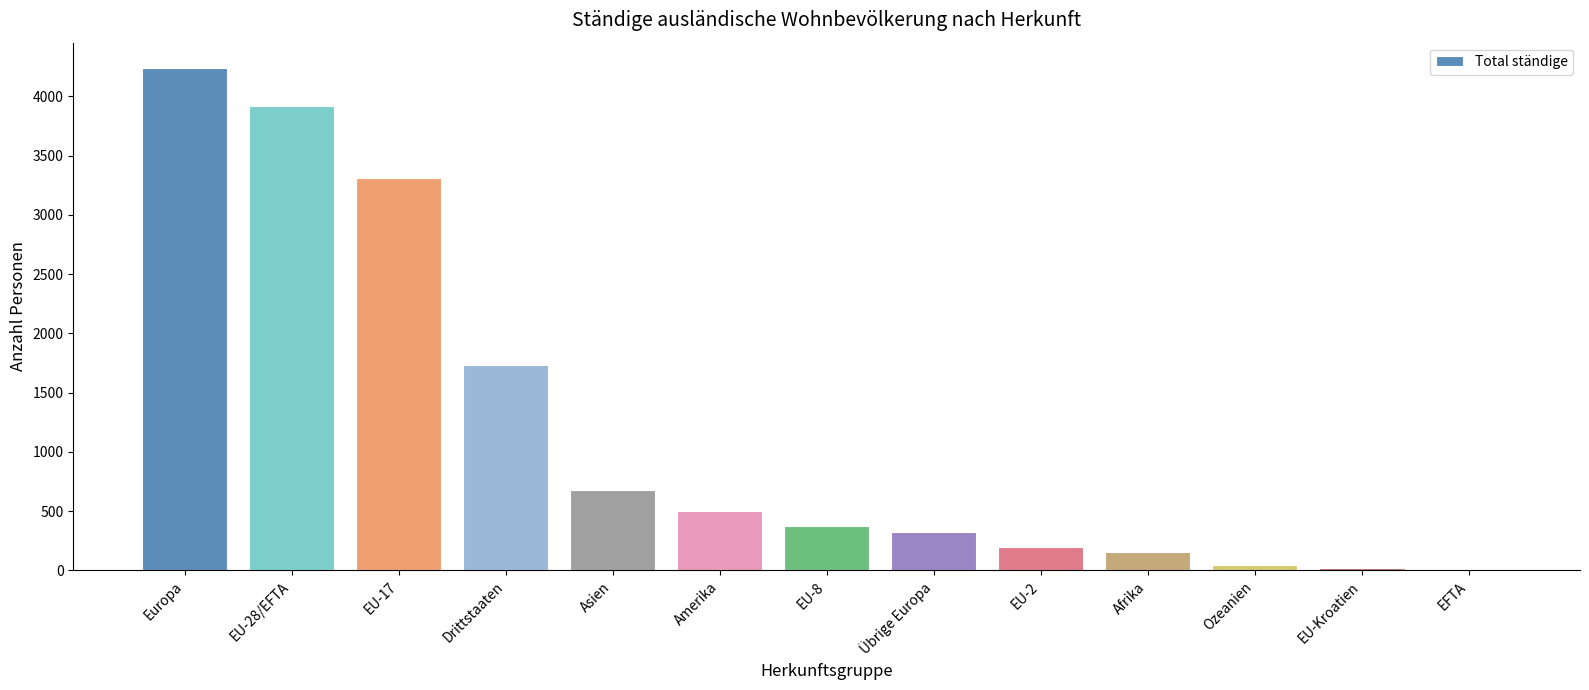

What is the sum of all values?

15515